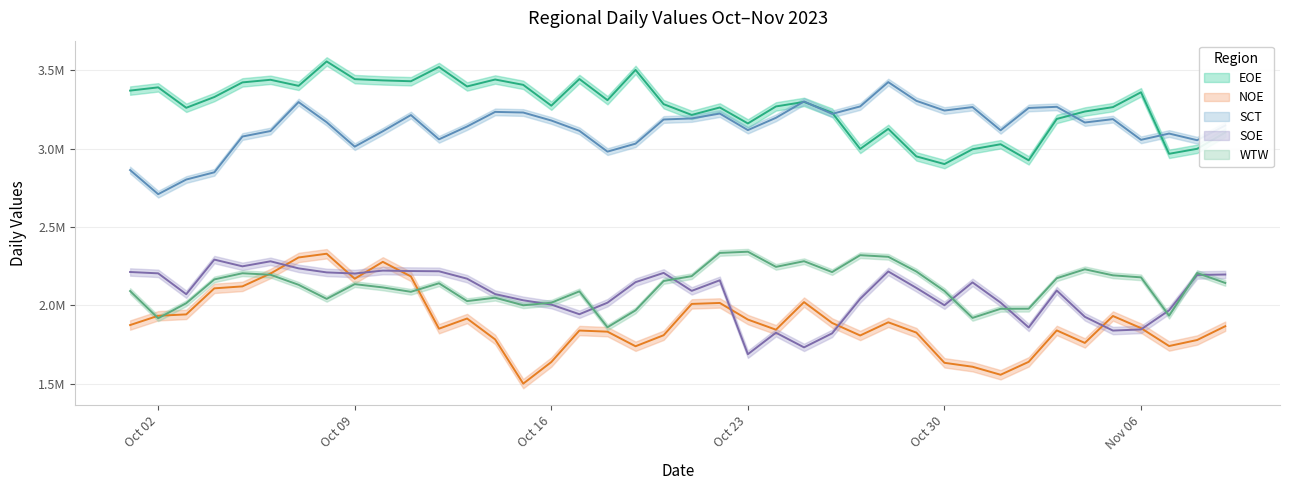

At which category does NOE reach its first local peak?

2023-10-08